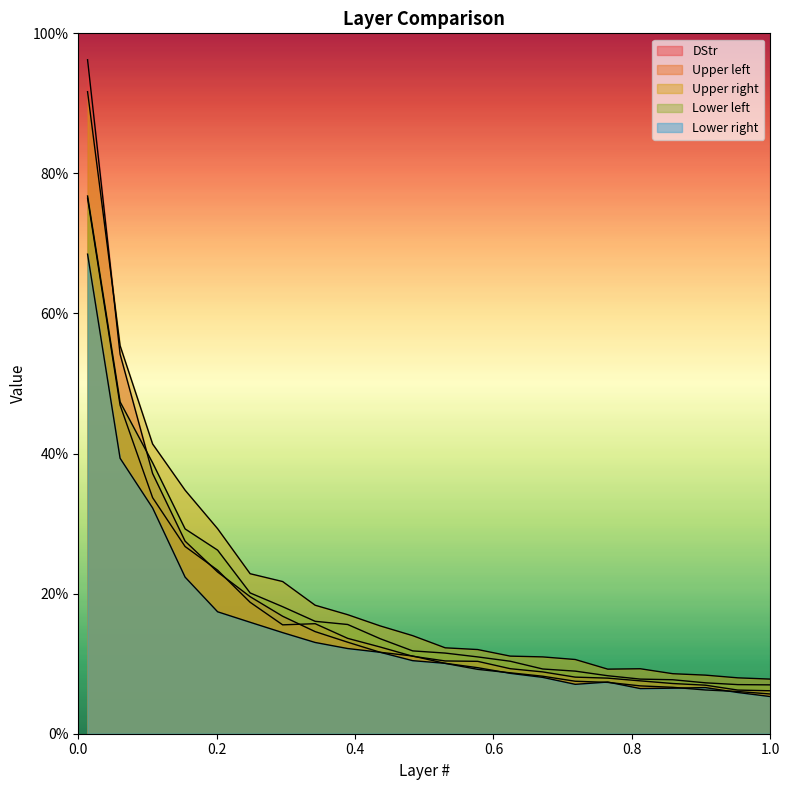

In Lower right, how many points are higher than both neighbors (excluding endpoints)?

2